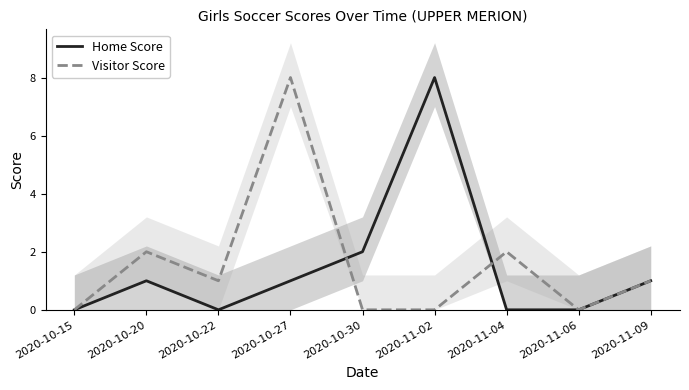

List the labels in order of Visitor Score value, largest first.

2020-10-27, 2020-10-20, 2020-11-04, 2020-10-22, 2020-11-09, 2020-10-15, 2020-10-30, 2020-11-02, 2020-11-06